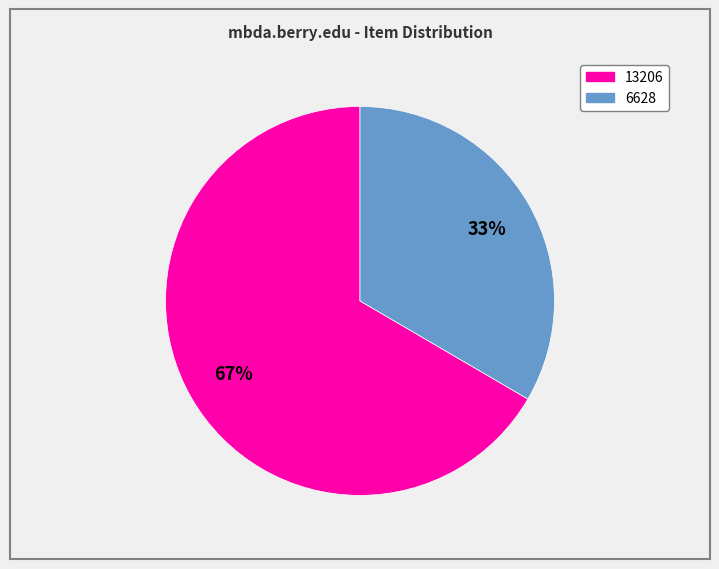

Does 13206 represent more than half of the total?

Yes